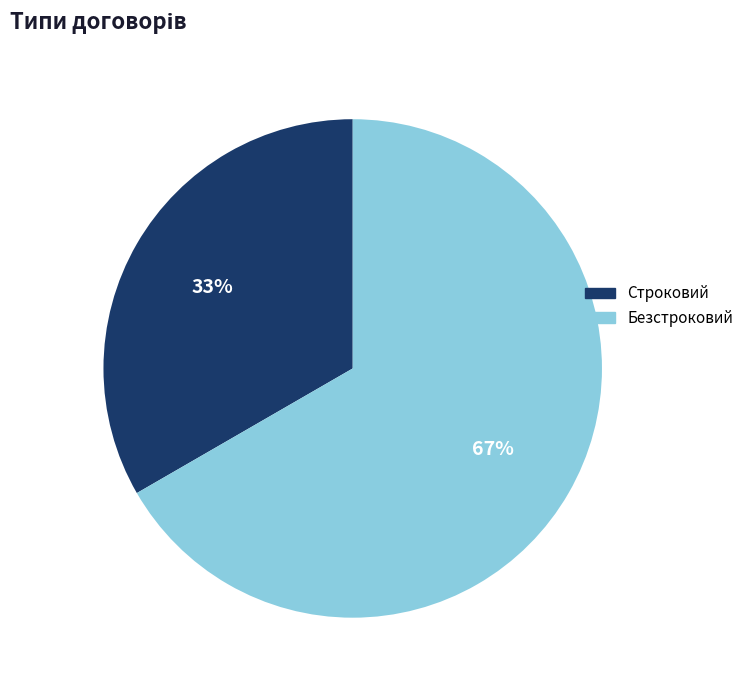

What is the ratio of the value at Безстроковий to the value at Строковий?

2.0